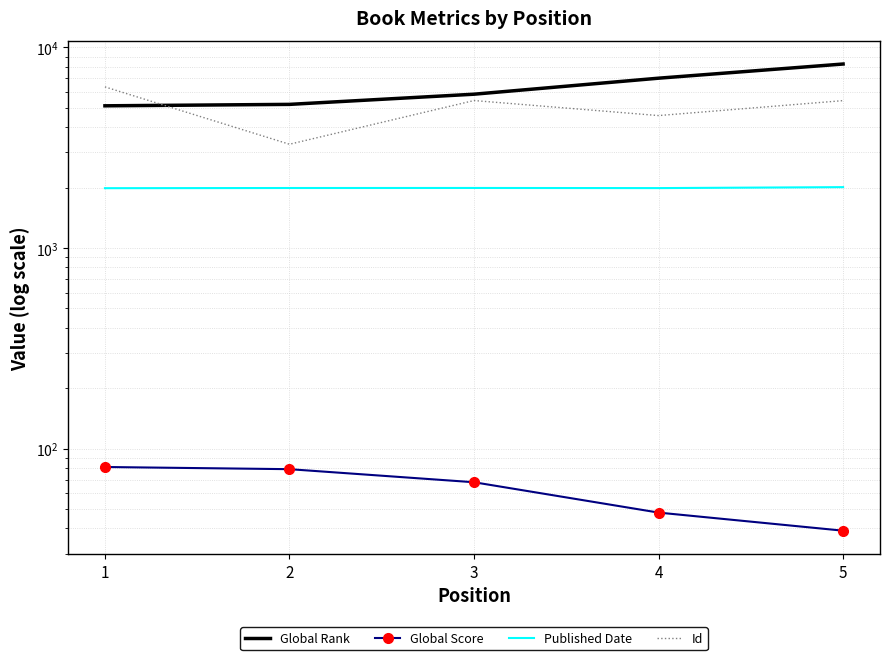

True or false: Id has more than 0 interior local peaks.

True